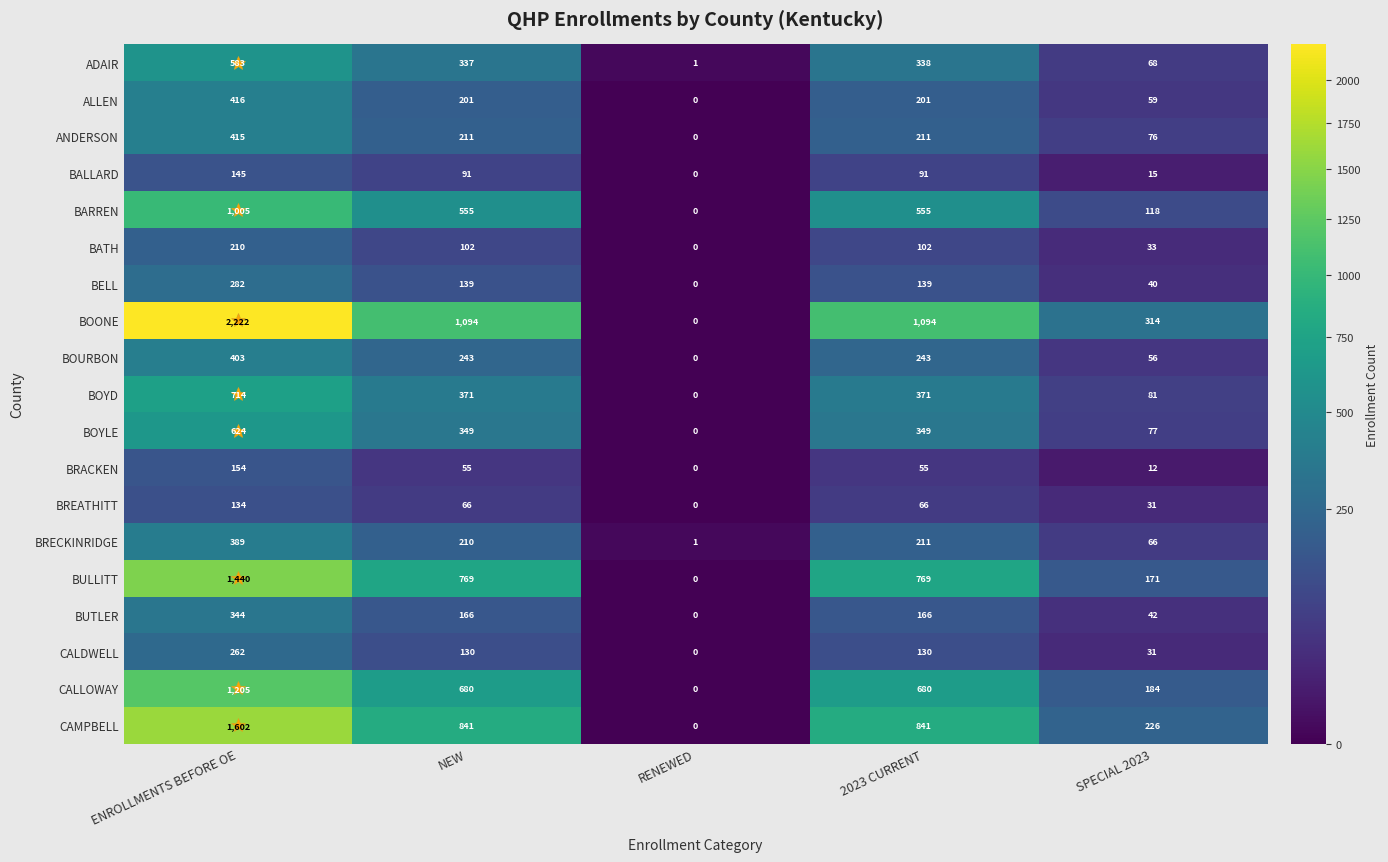

Which series changed the most between NEW and SPECIAL 2023?

BOONE